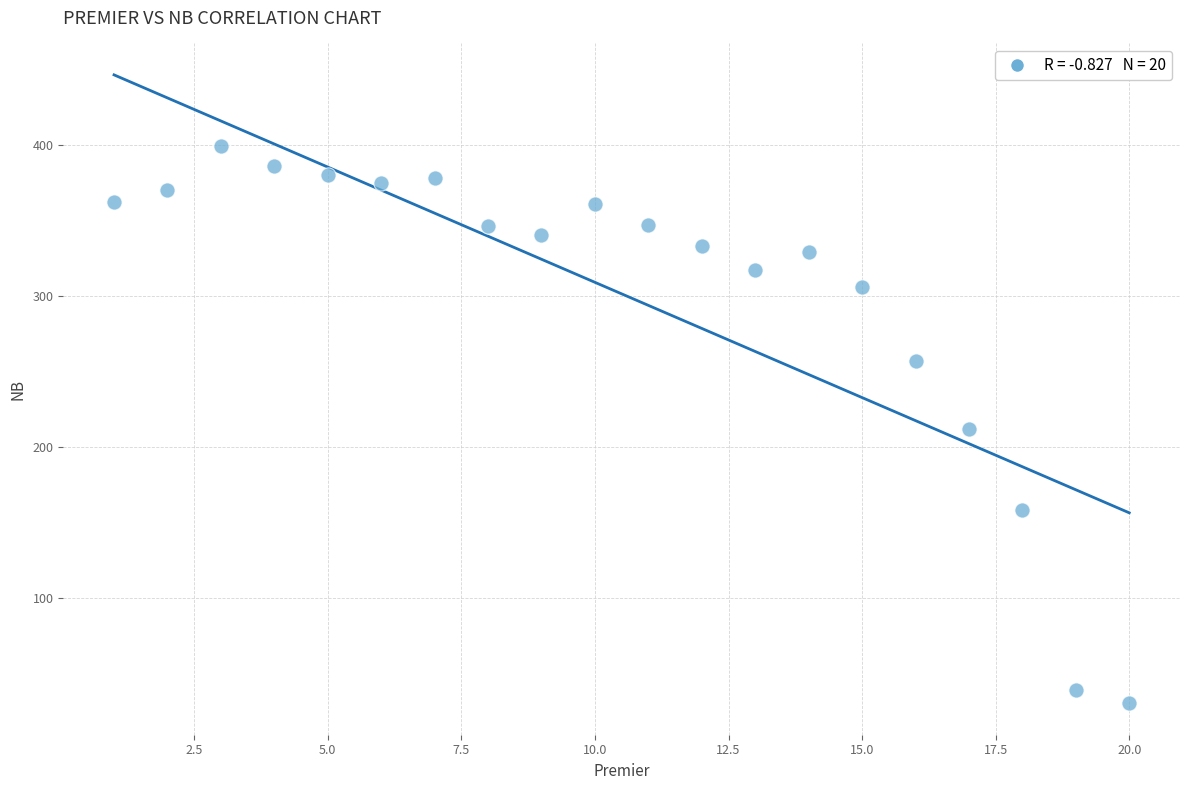

What is the range of Y values (max minus min)?

369